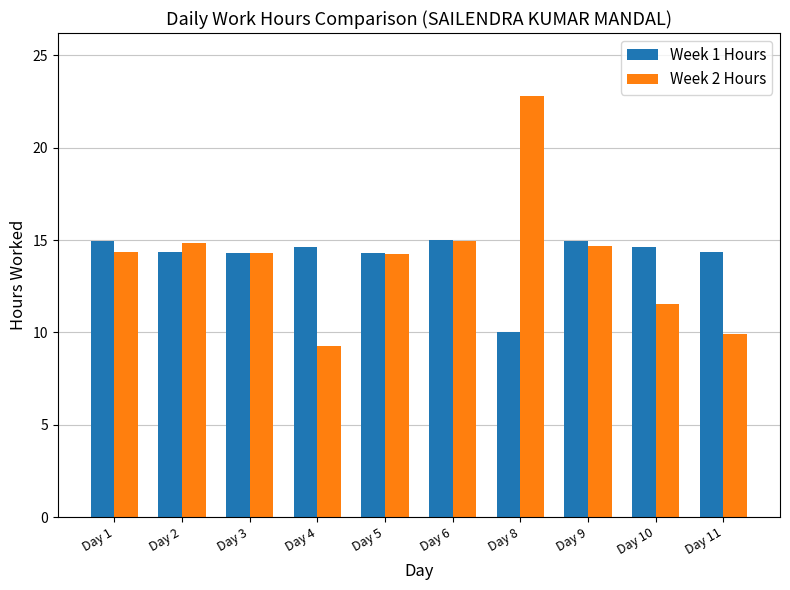

At Day 4, list the series in order from smallest to largest.

Week 2 Hours, Week 1 Hours